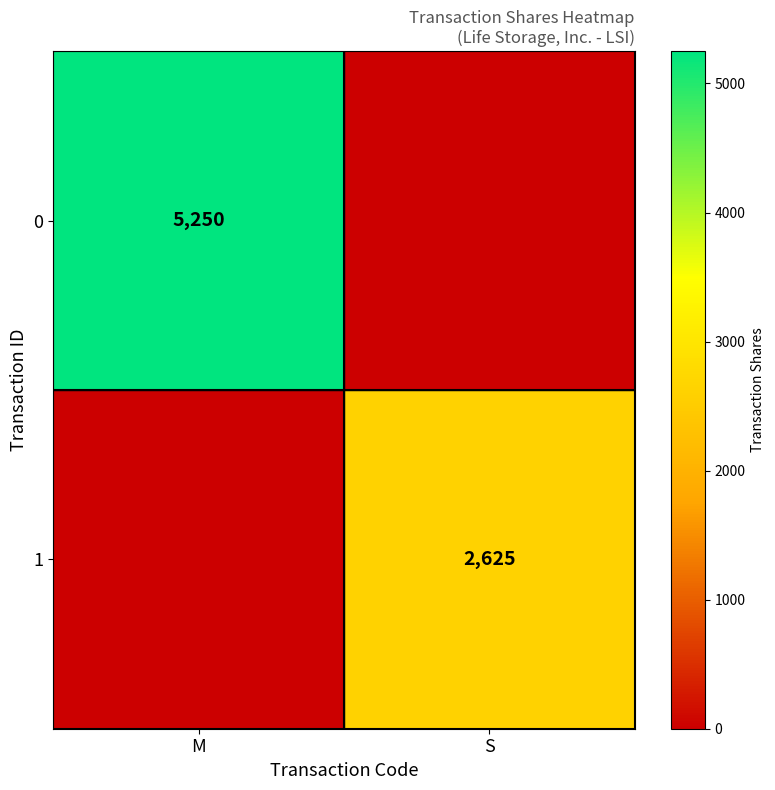

Is it true that 0 equals 9408 at M?

False